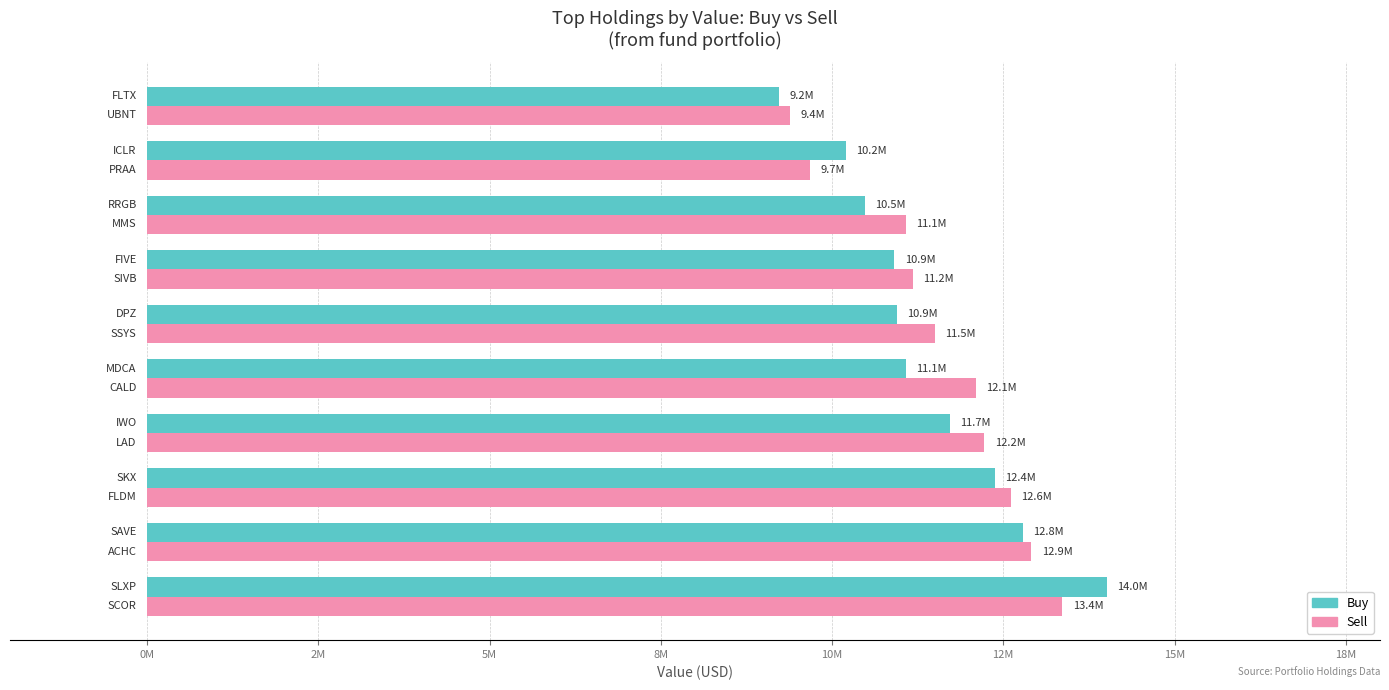

What are all the series names shown in the legend?

Buy, Sell